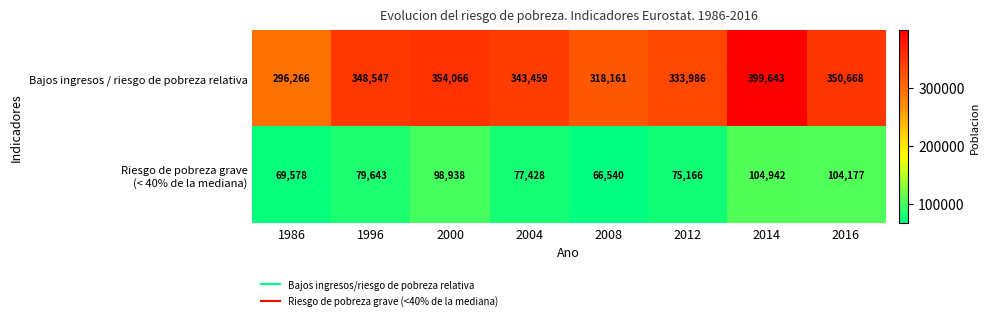

What is the smallest value displayed?

66540